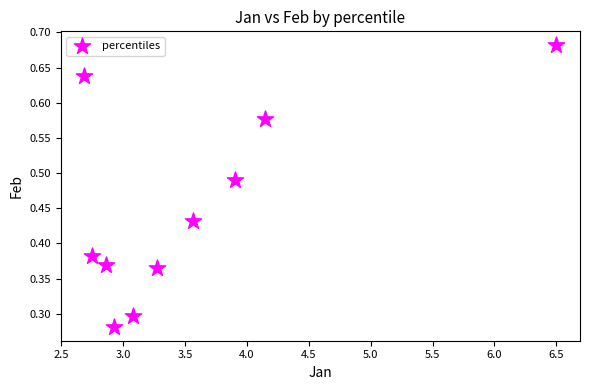

What is the range of X values (max minus min)?

3.8